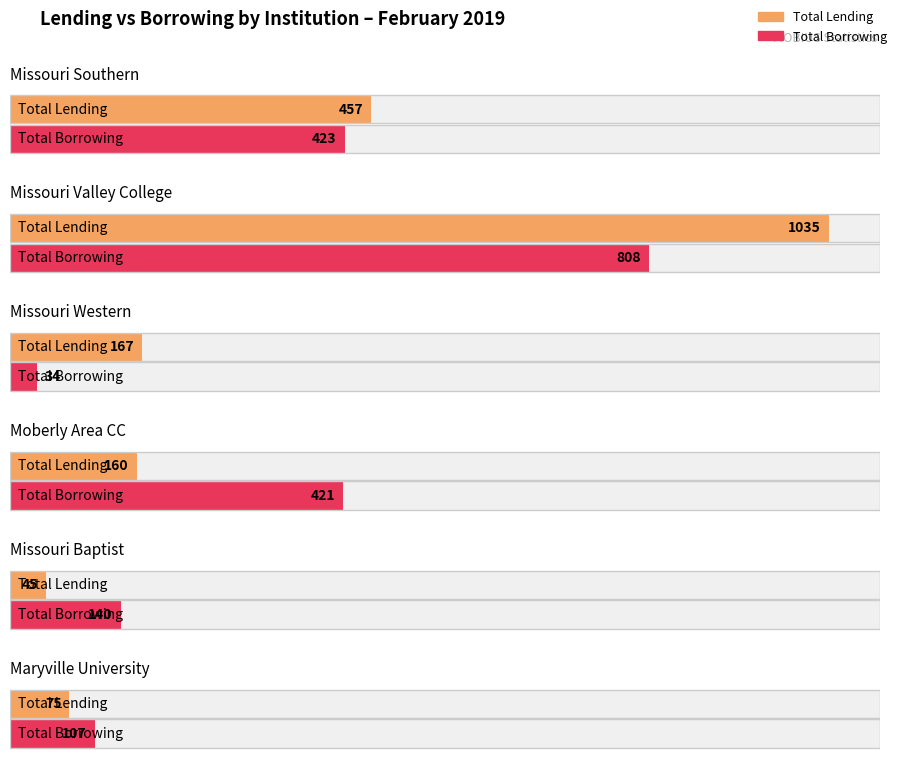

True or false: Total Borrowing has a value of 211 at Missouri Baptist.

False